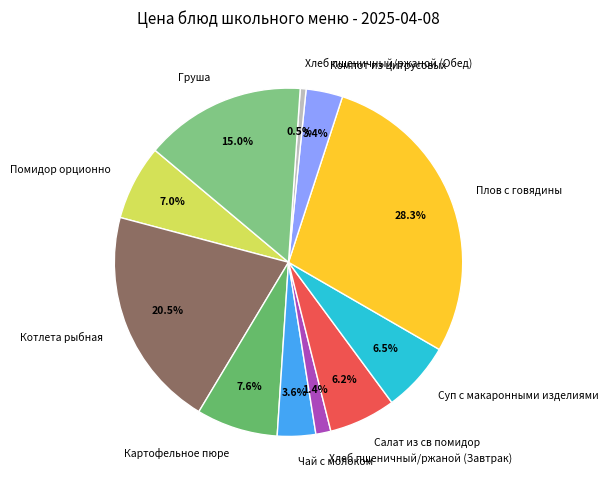

To the nearest percent, what is the difference between the Компот из цитрусовых and Картофельное пюре slice percentages?

4%